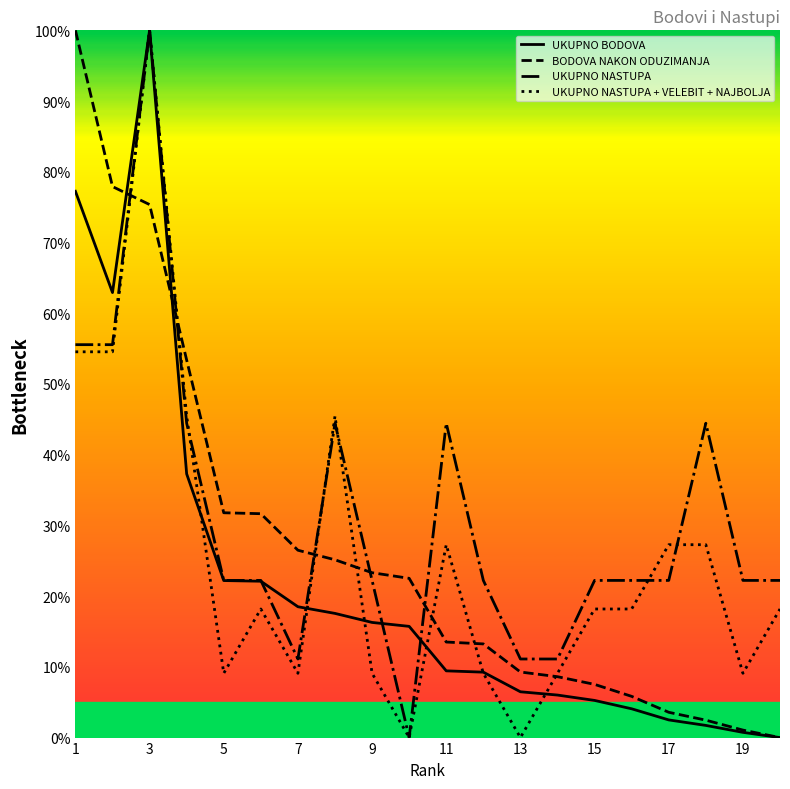

Which series has the largest total across all categories?

UKUPNO NASTUPA